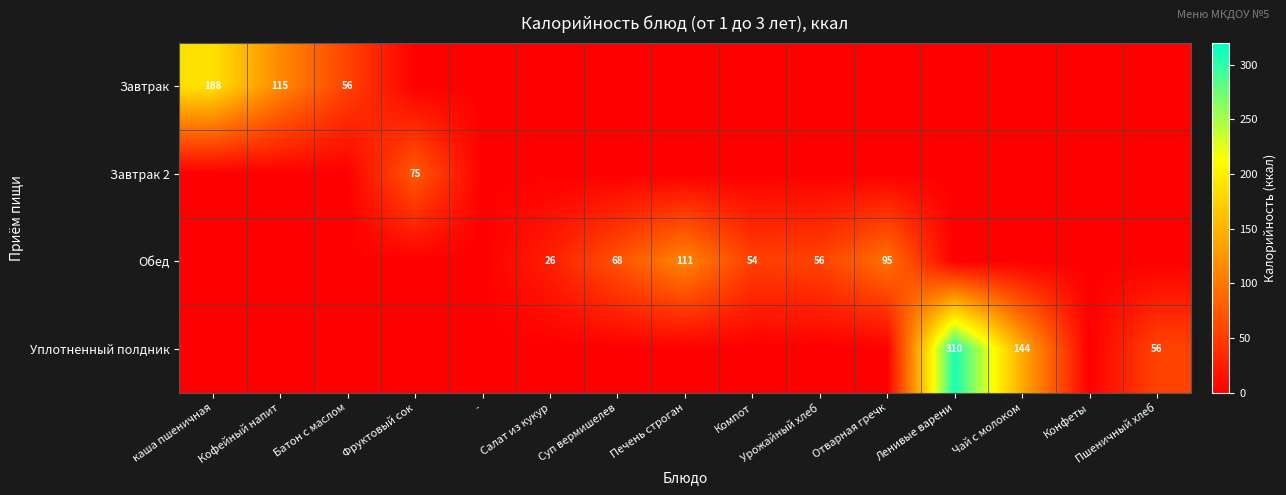

What is the spread (max minus min) of values at Суп вермишелев?

68.5